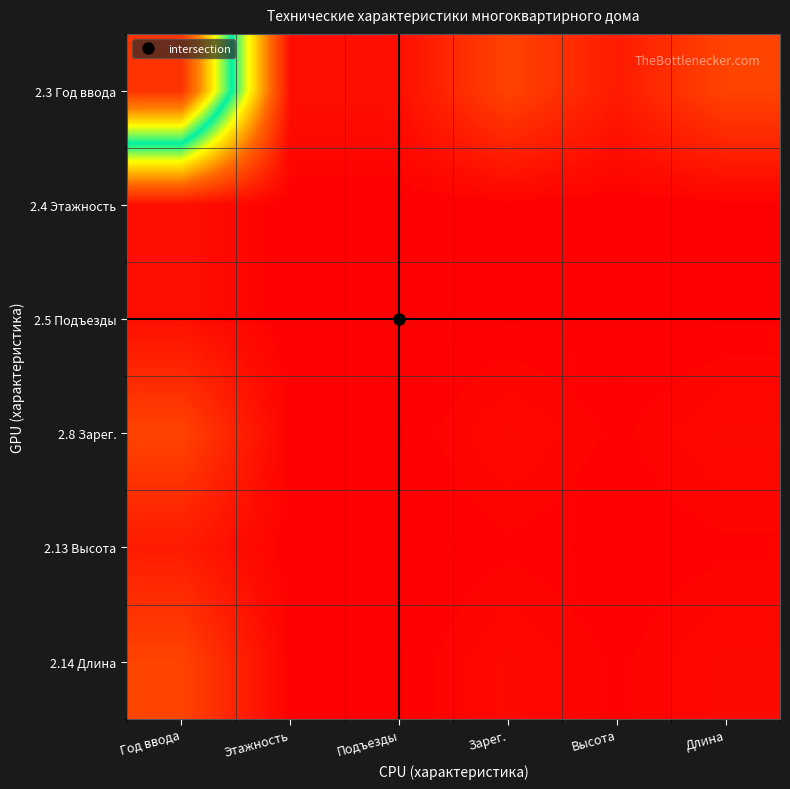

Which series has the largest range (max minus min)?

2.3 Год ввода